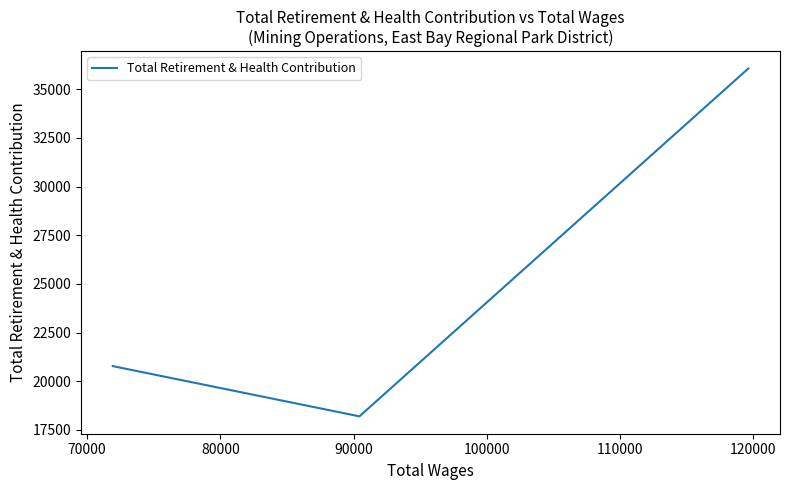

Count the number of data series in this chart.

1